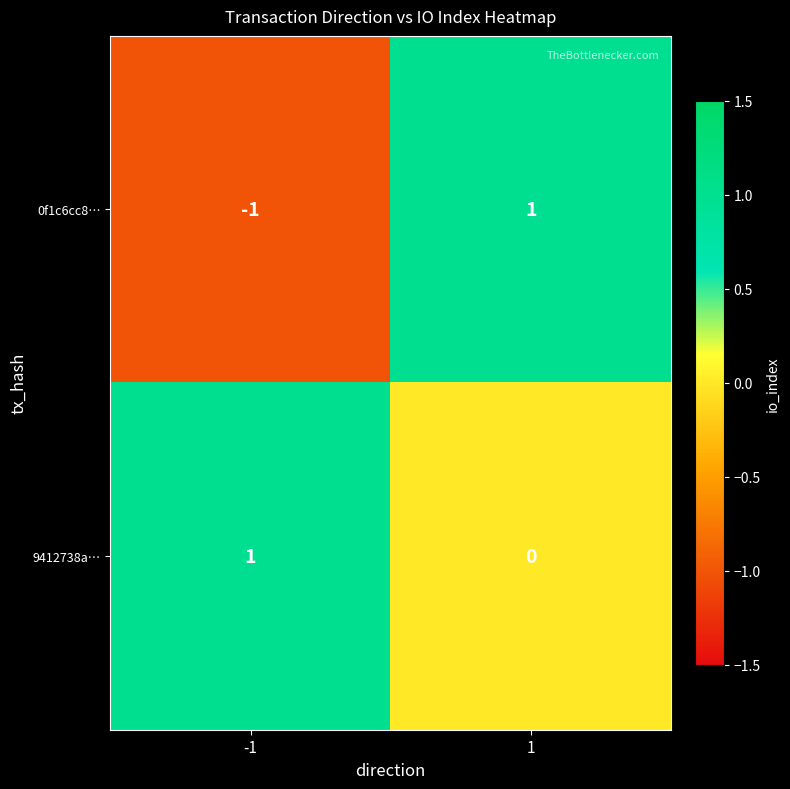

Reading right to left, list all the values displayed in this chart.

0f1c6cc8…: 1=1	-1=-1
9412738a…: 1=0	-1=1